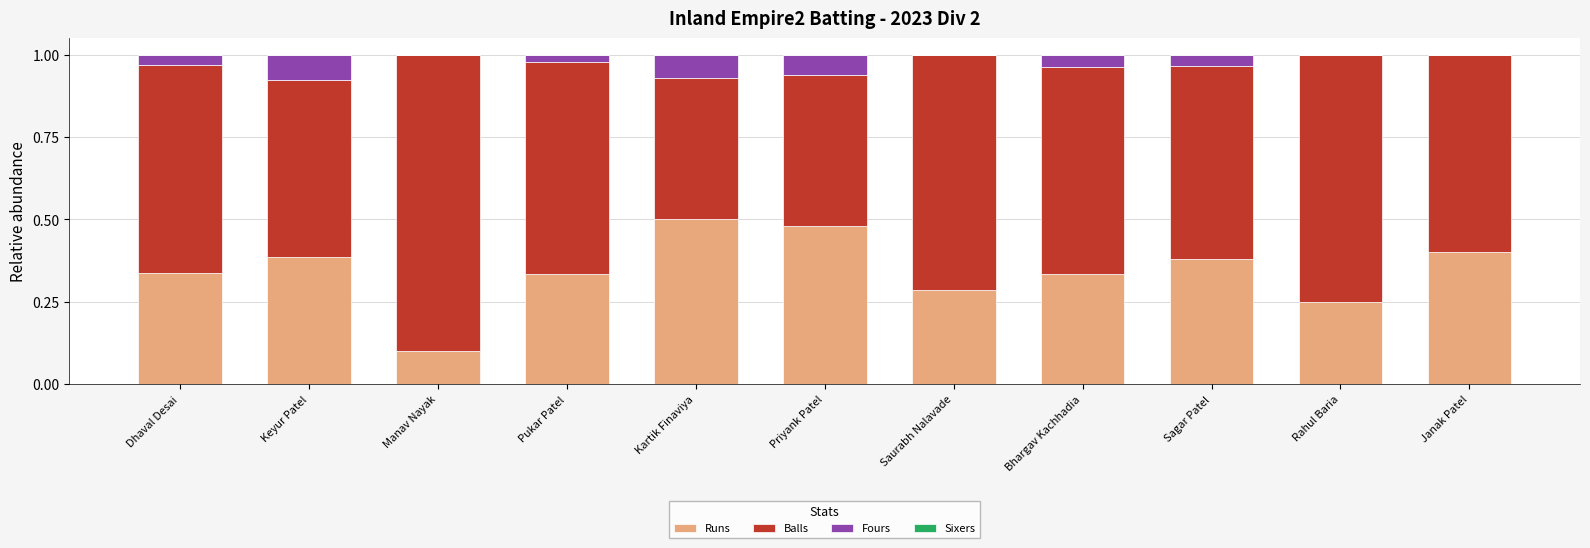

How many series are shown in this chart?

3